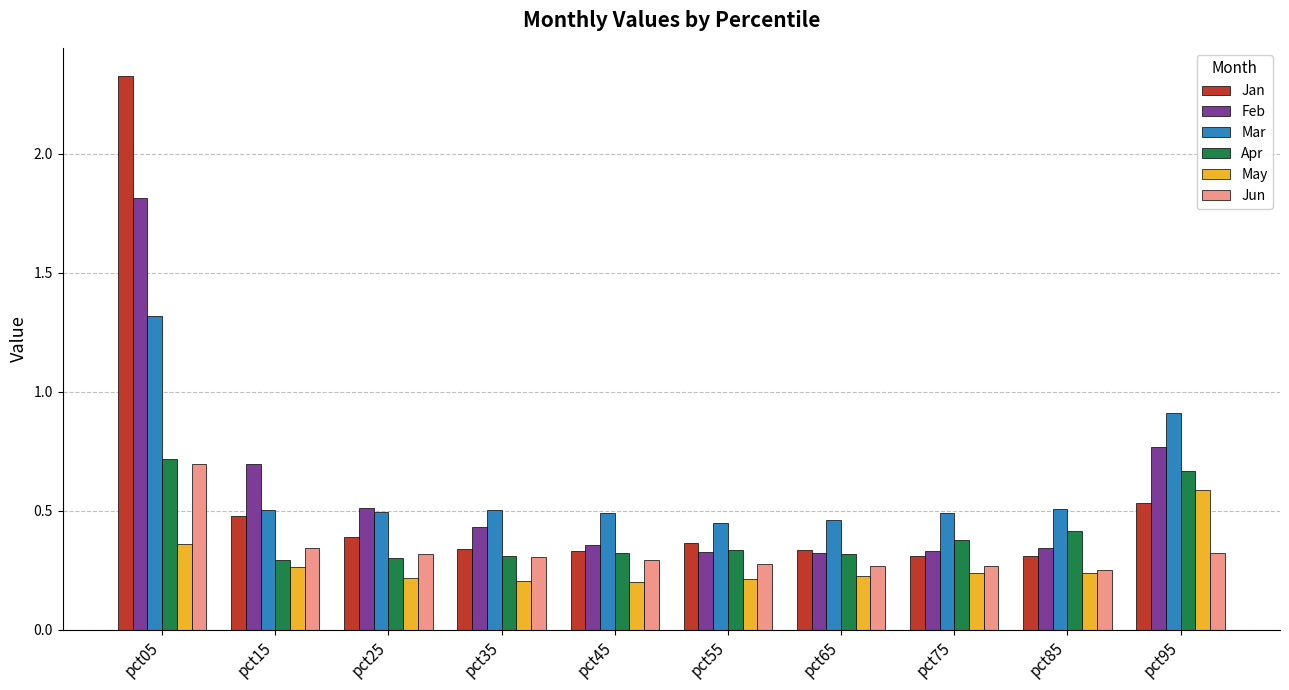

At which category does the chart reach its peak across all series?

pct05